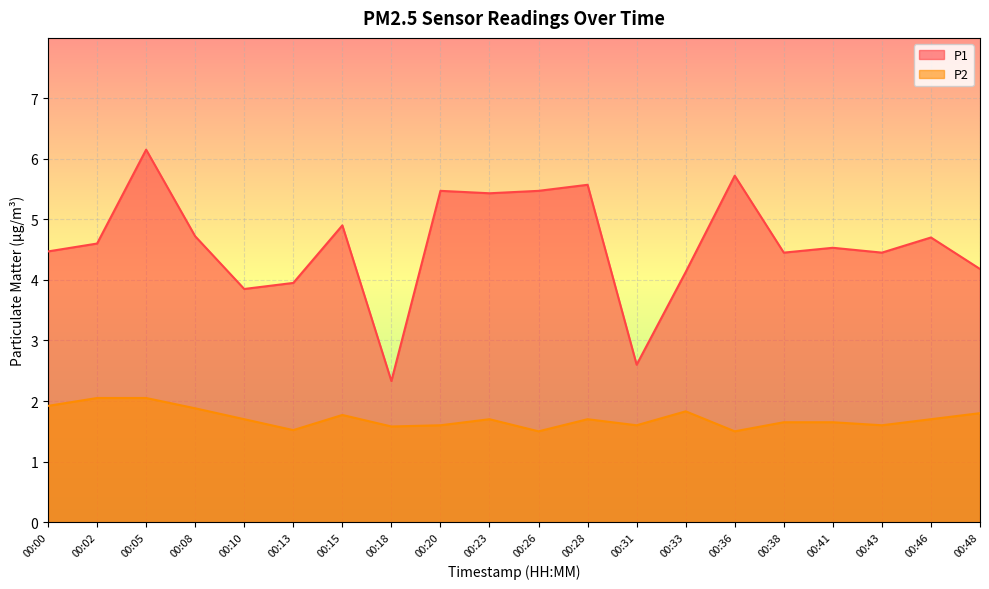

True or false: P2 and P1 cross at least once.

False